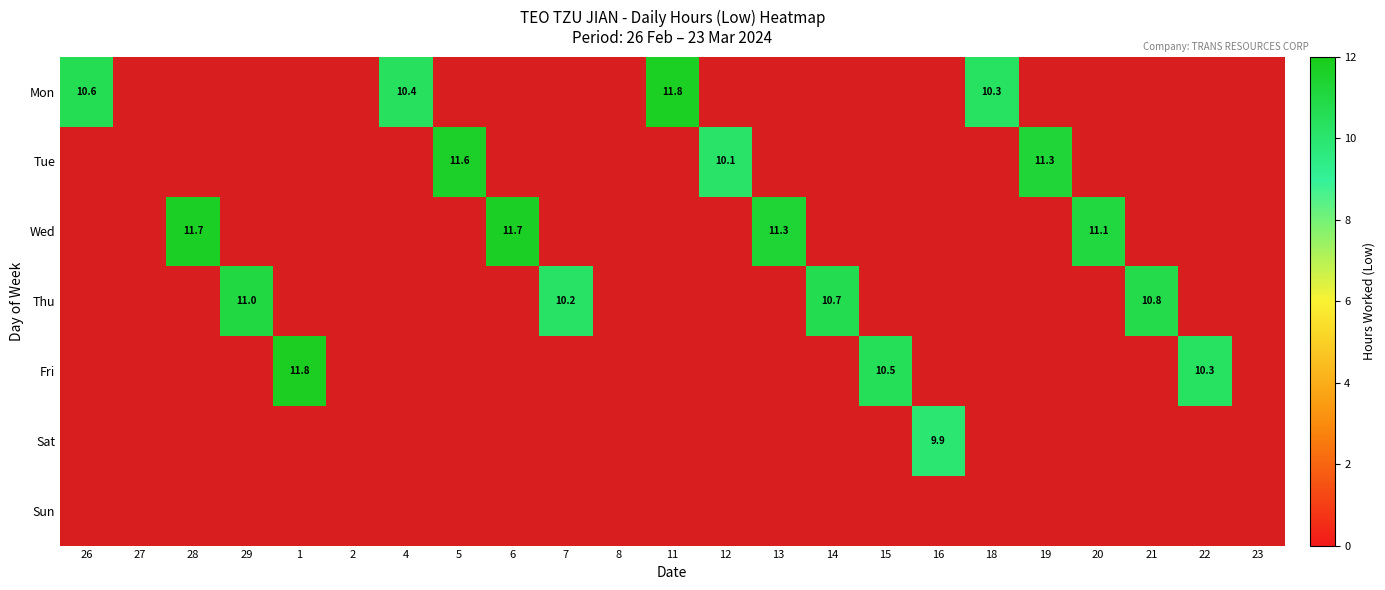

List the series in order of their overall mean, highest first.

Mon, Tue, Wed, Thu, Fri, Sat, Sun